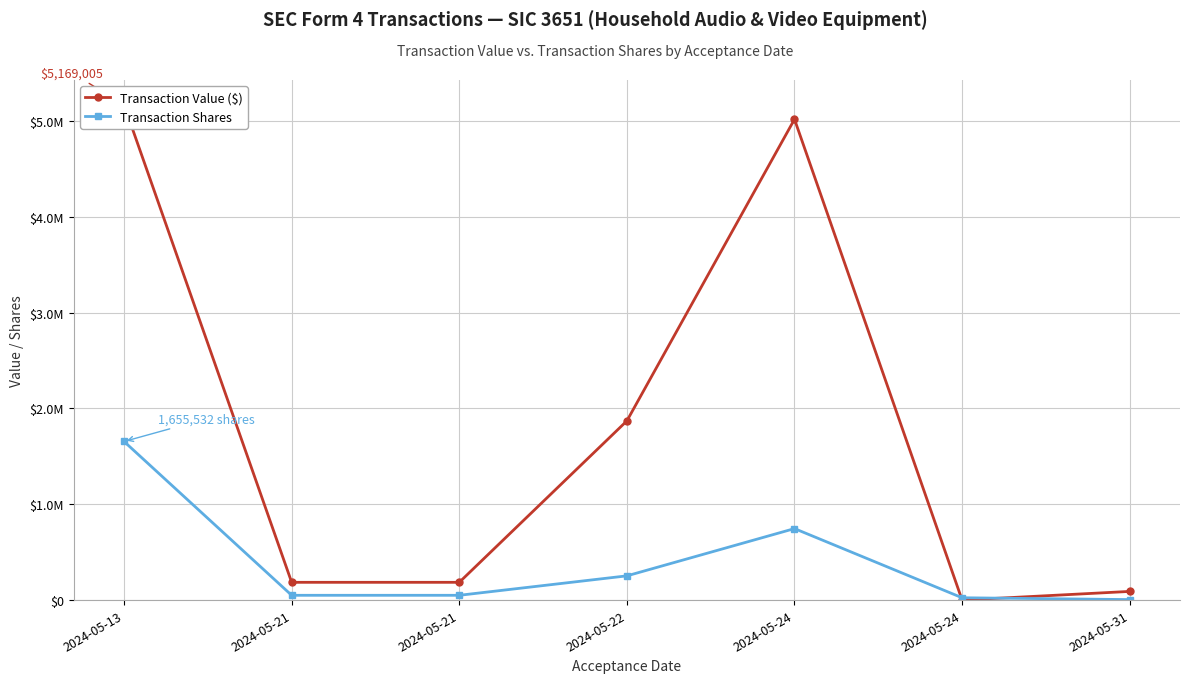

How many data points in Transaction Shares are above 50000?

3